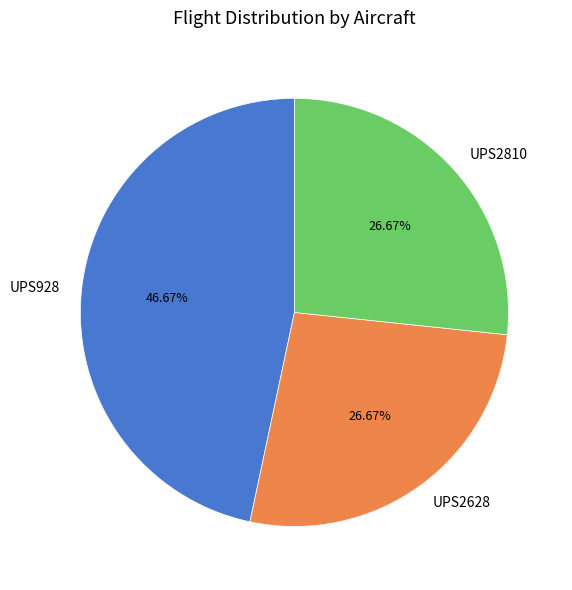

Does UPS2628 represent more than half of the total?

No